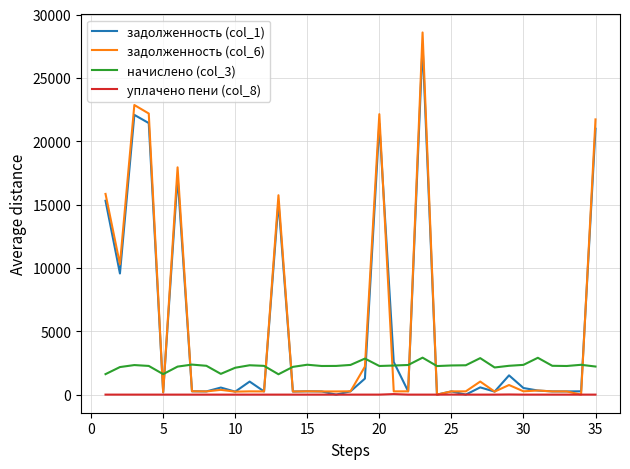

What is the maximum value shown in the chart?

28583.4